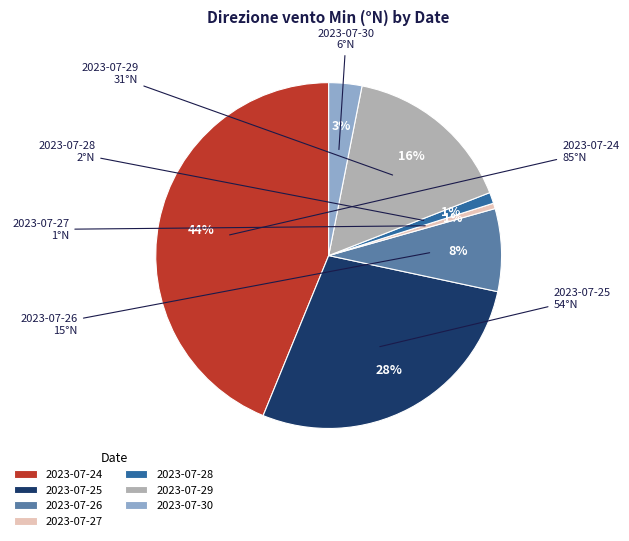

Between 2023-07-25 and 2023-07-28, which is larger?

2023-07-25